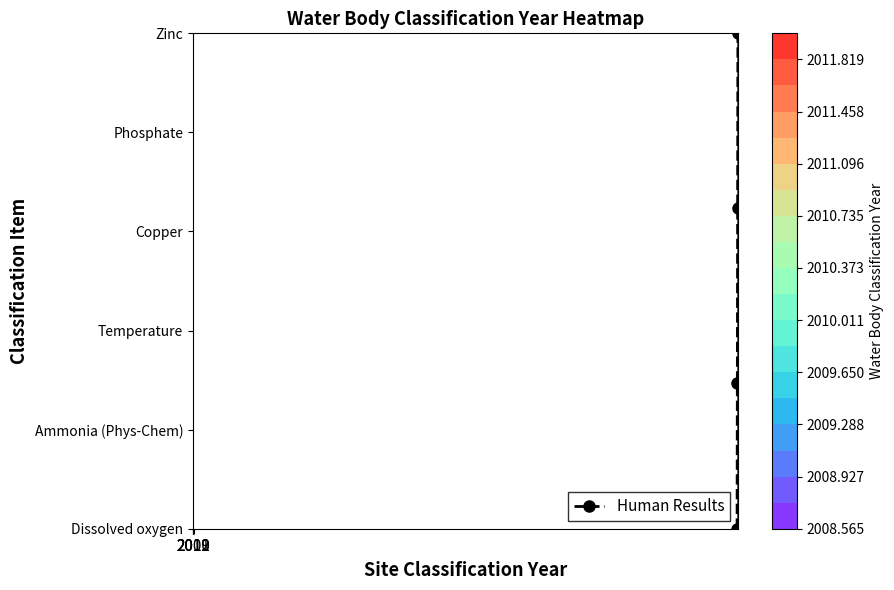

How many series are shown in this chart?

1